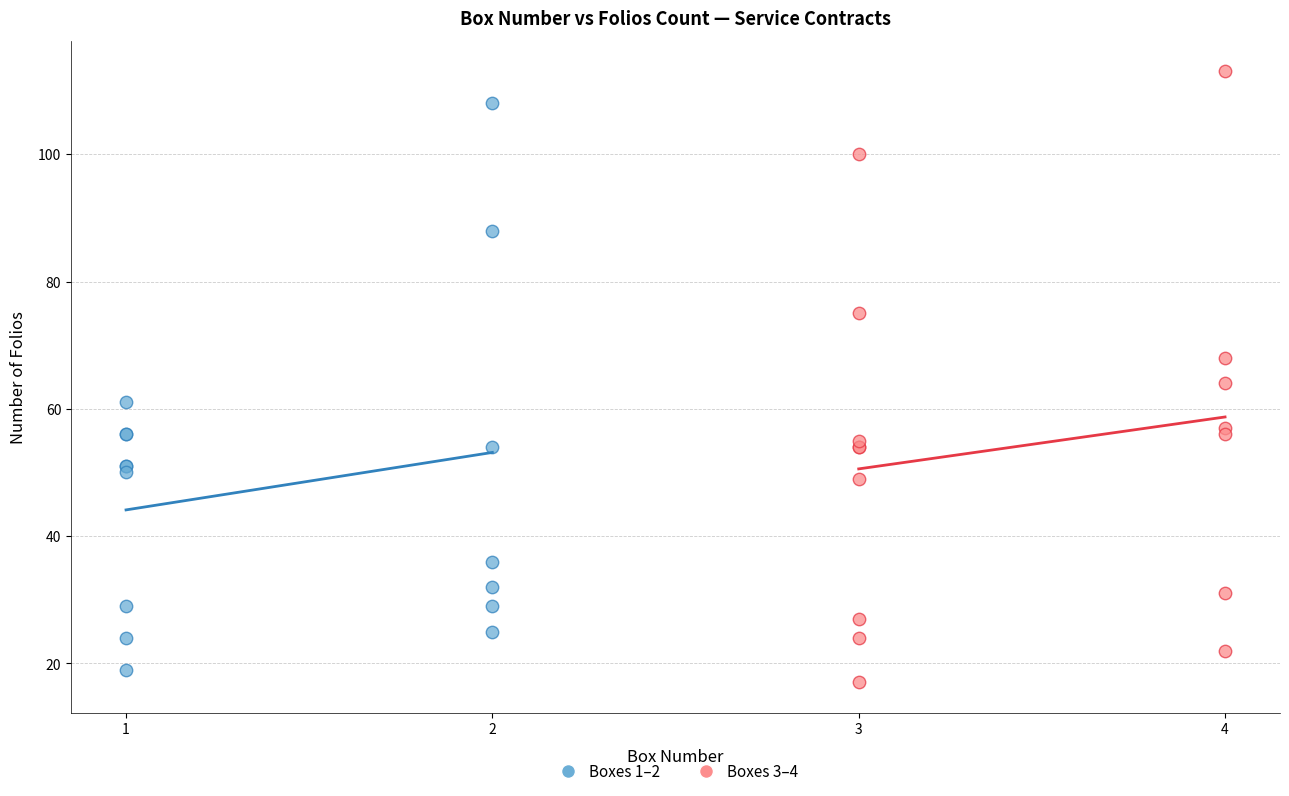

Which series contains the lowest Y value?

Boxes 3–4